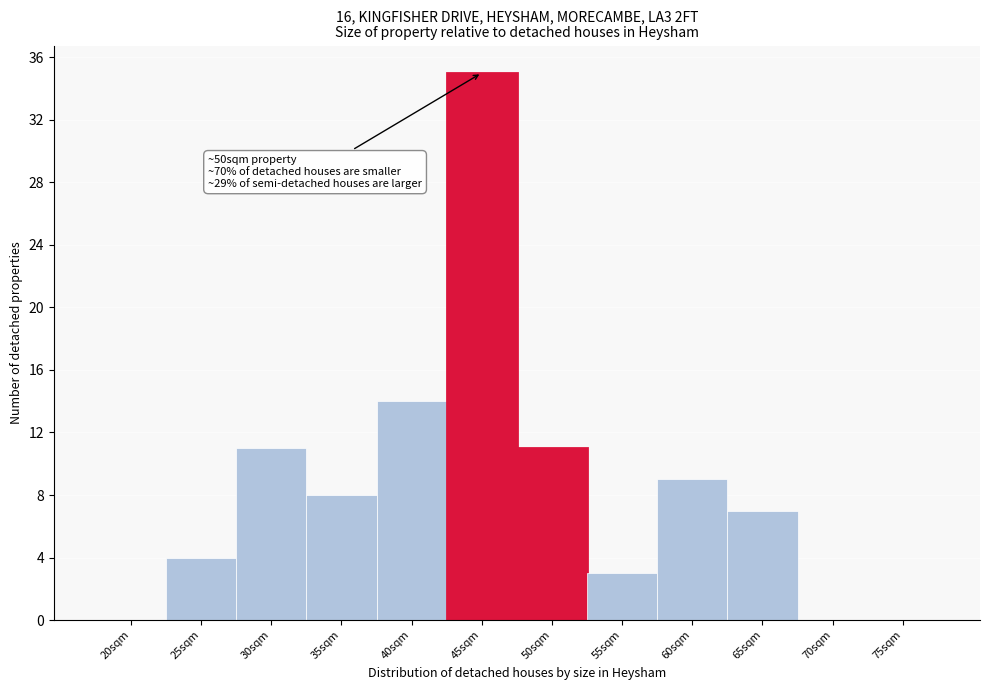

Reading left to right, transcribe all the data shown in this chart.

20sqm=0	25sqm=4	30sqm=11	35sqm=8	40sqm=14	45sqm=35	50sqm=11	55sqm=3	60sqm=9	65sqm=7	70sqm=0	75sqm=0